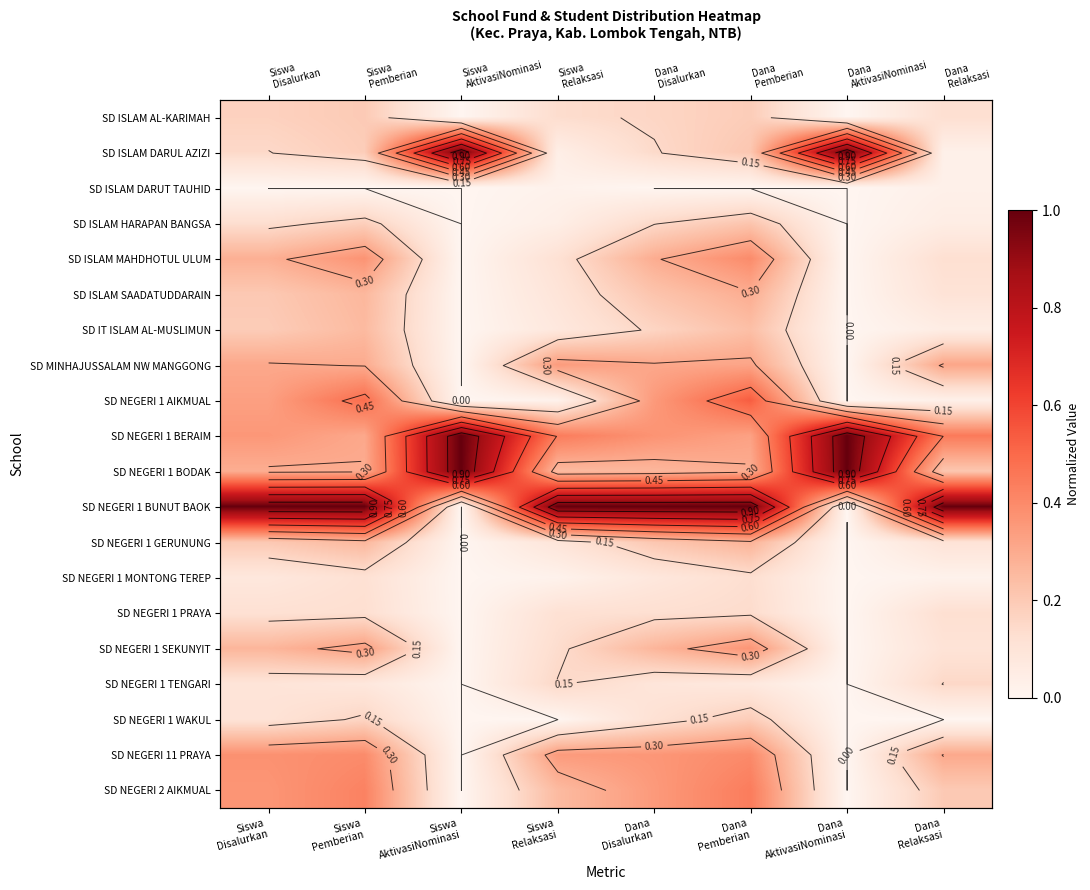

The value of SD NEGERI 1 BERAIM at Dana AktivasiNominasi is 0.2. True or false?

False